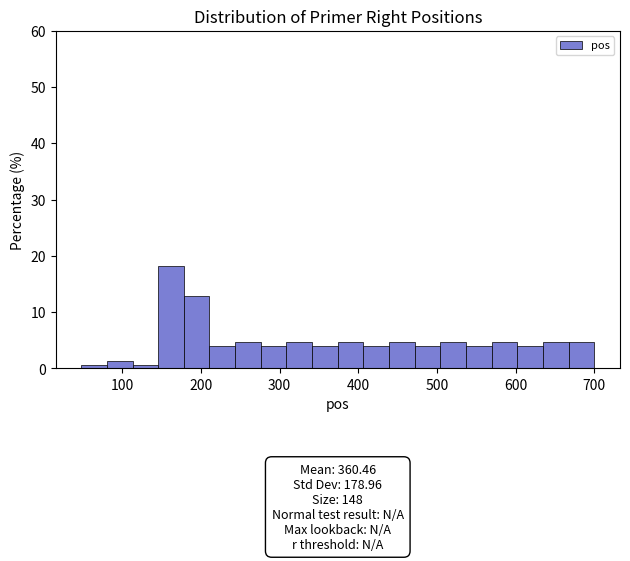

Around what value on the x-axis is the tallest bar? Give the approximate position of its centre, as read against the axis.

160